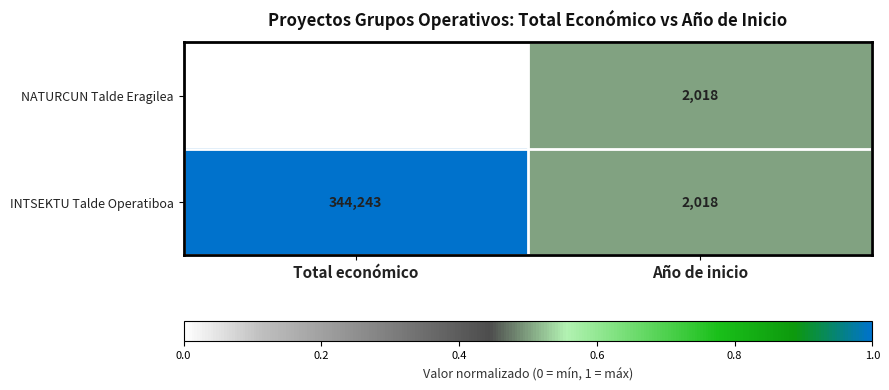

Which series has the largest range (max minus min)?

INTSEKTU Talde Operatiboa